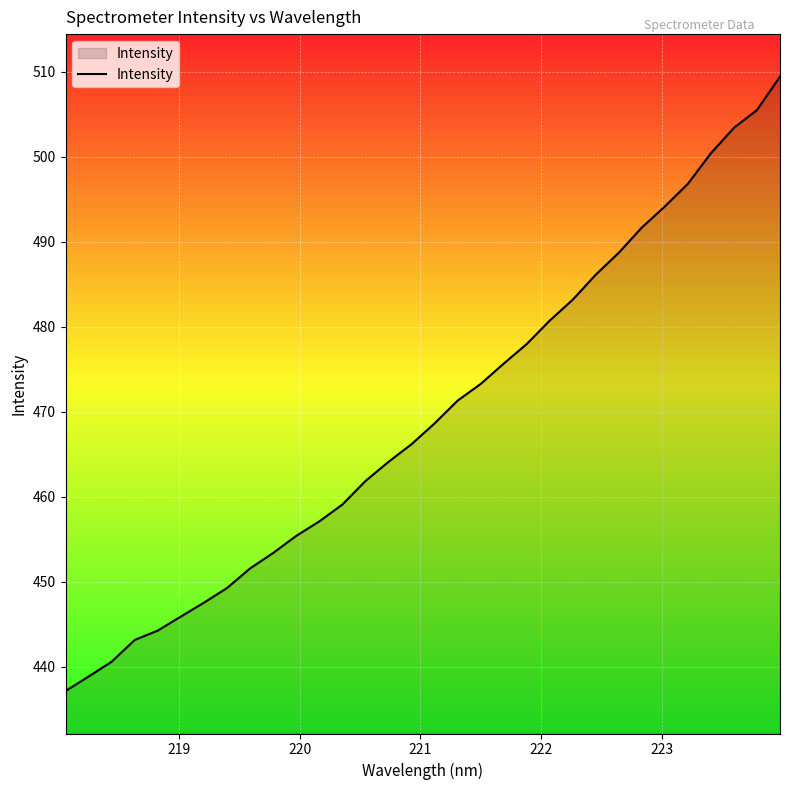

What is the smallest value displayed?

437.1